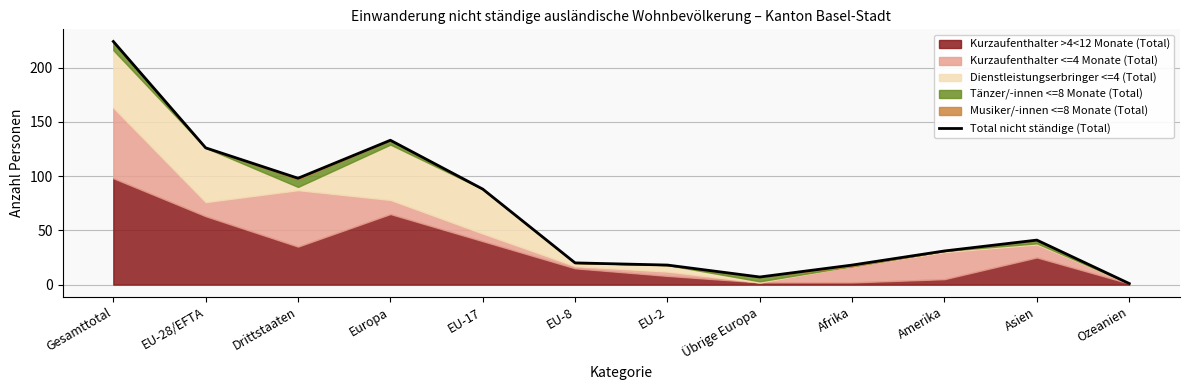

List the labels in order of value, smallest first.

Ozeanien, Übrige Europa, EU-2, Afrika, EU-8, Amerika, Asien, EU-17, Drittstaaten, EU-28/EFTA, Europa, Gesamttotal